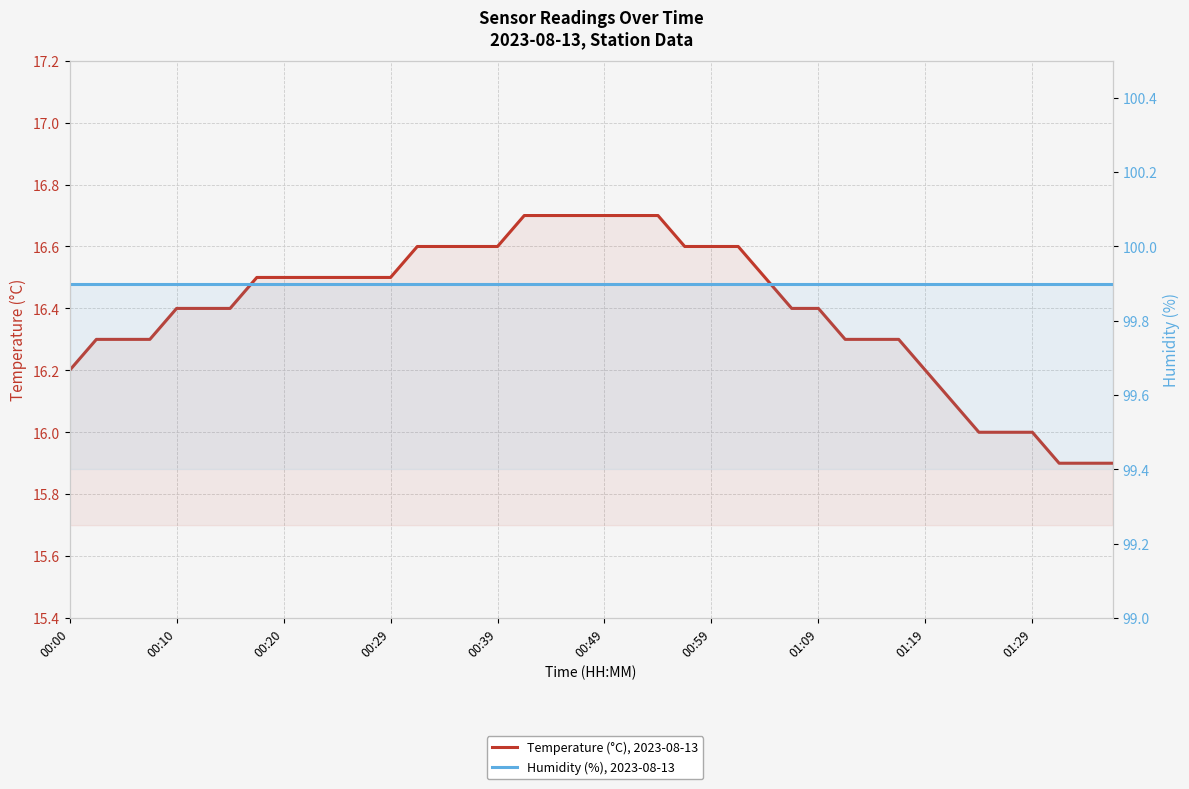

How many lines are shown in the chart?

2